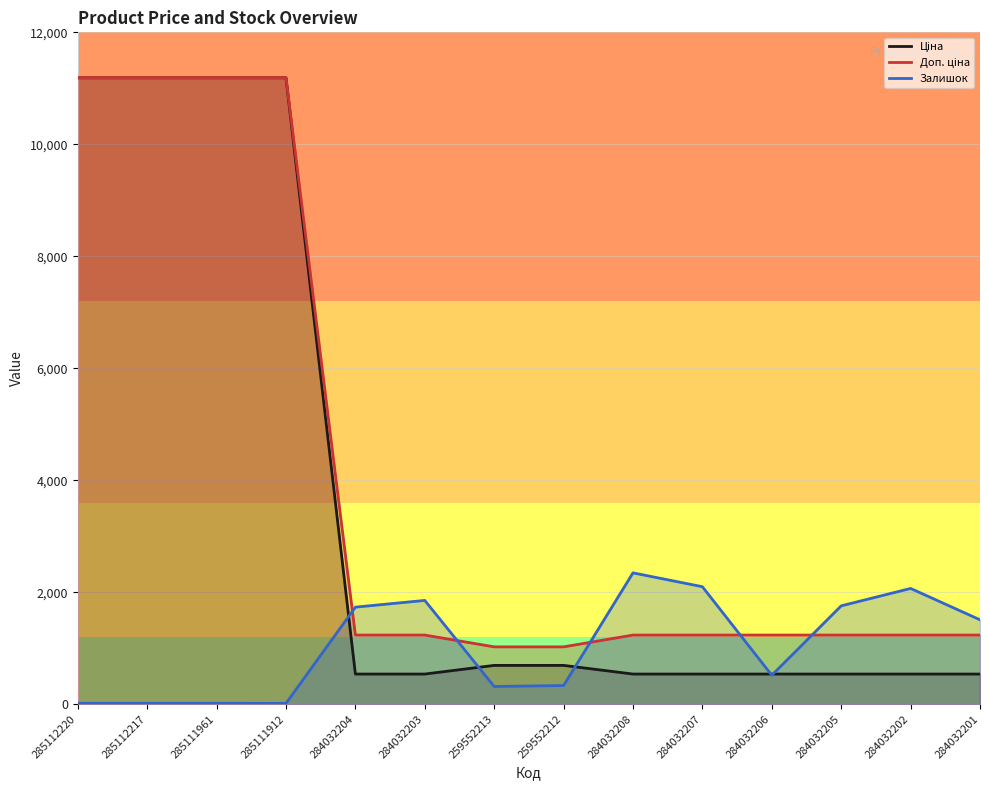

Reading left to right, list all the values displayed in this chart.

Ціна: 285112220=11188.2	285112217=11188.2	285111961=11188.2	285111912=11188.2	284032204=539.0	284032203=539.0	259552213=693.7	259552212=693.7	284032208=539.0	284032207=539.0	284032206=539.0	284032205=539.0	284032202=539.0	284032201=539.0
Доп. ціна: 285112220=11188.2	285112217=11188.2	285111961=11188.2	285111912=11188.2	284032204=1235.4	284032203=1235.4	259552213=1024.6	259552212=1024.6	284032208=1235.4	284032207=1235.4	284032206=1235.4	284032205=1235.4	284032202=1235.4	284032201=1235.4
Залишок: 285112220=17.0	285112217=17.0	285111961=17.0	285111912=15.0	284032204=1734.0	284032203=1854.0	259552213=317.0	259552212=334.0	284032208=2346.0	284032207=2099.0	284032206=518.0	284032205=1757.0	284032202=2068.0	284032201=1508.0